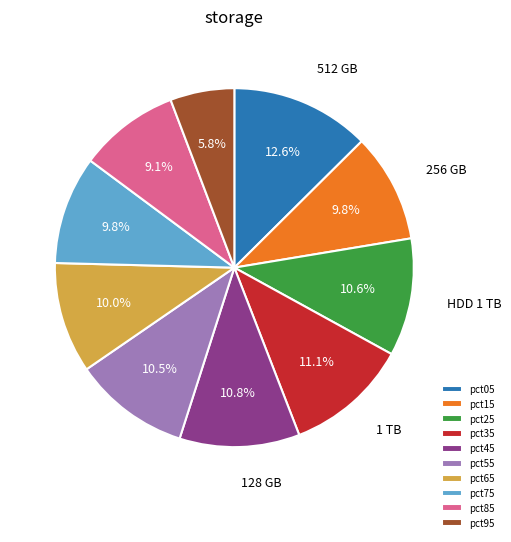

Combined, what portion of the pie is pct95 and pct55?

16.3%